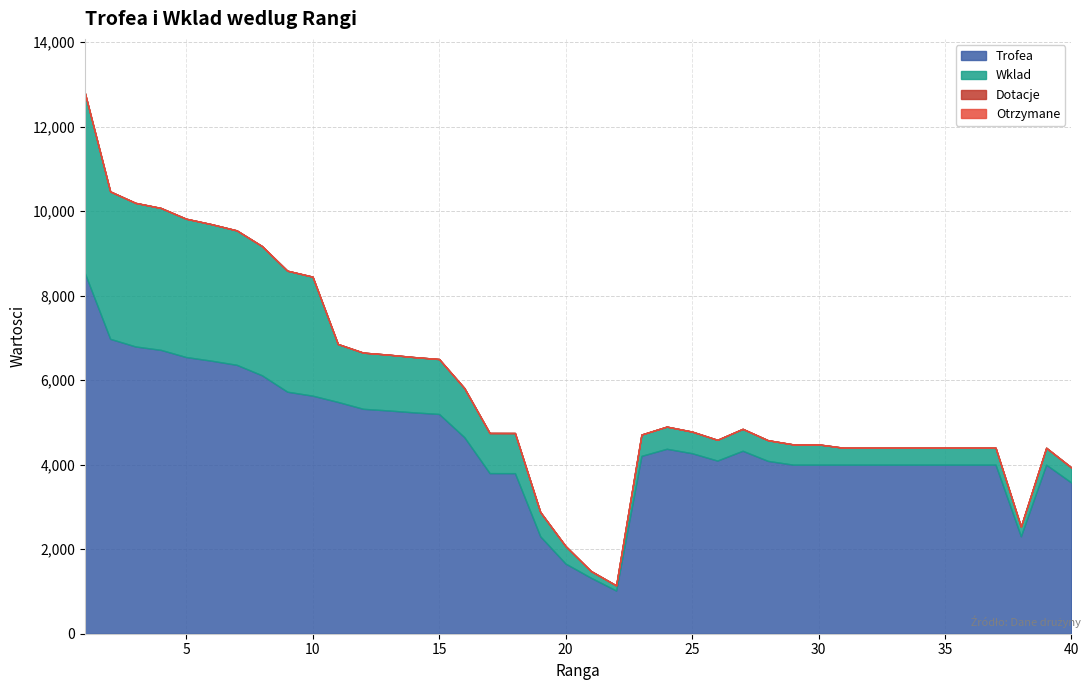

Between 8 and 9, which series saw the biggest shift?

Trofea